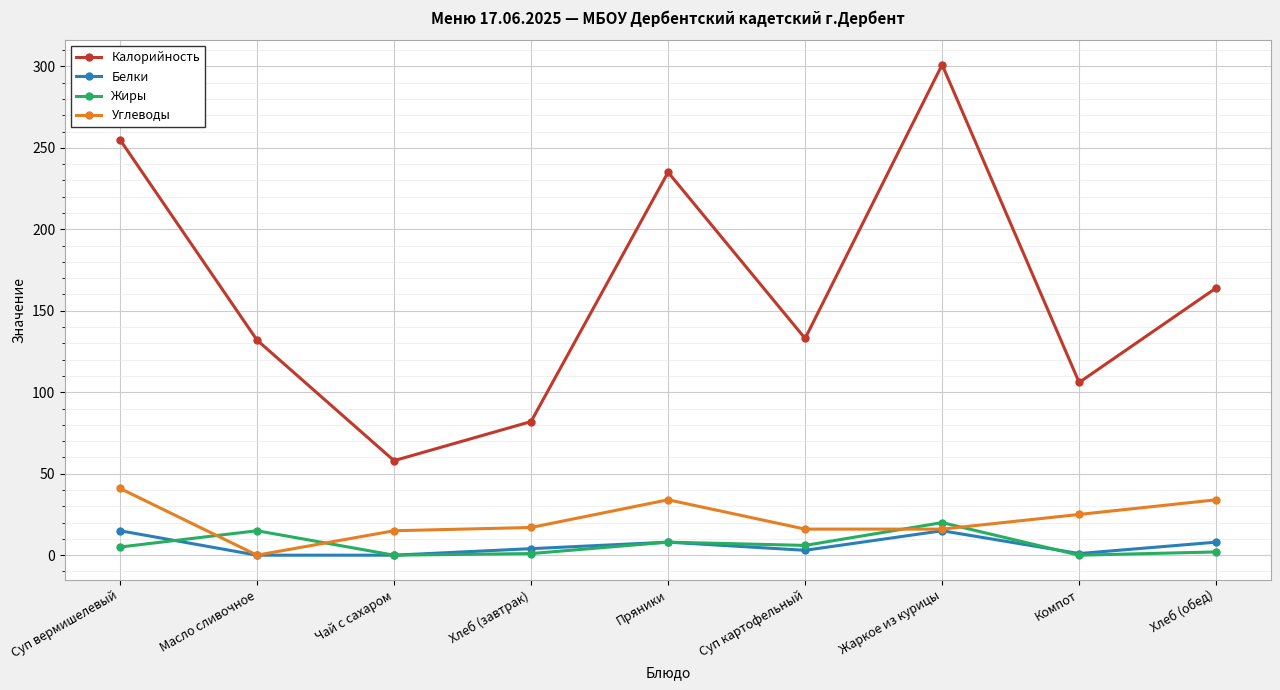

At Хлеб (завтрак), list the series in order from largest to smallest.

Калорийность, Углеводы, Белки, Жиры